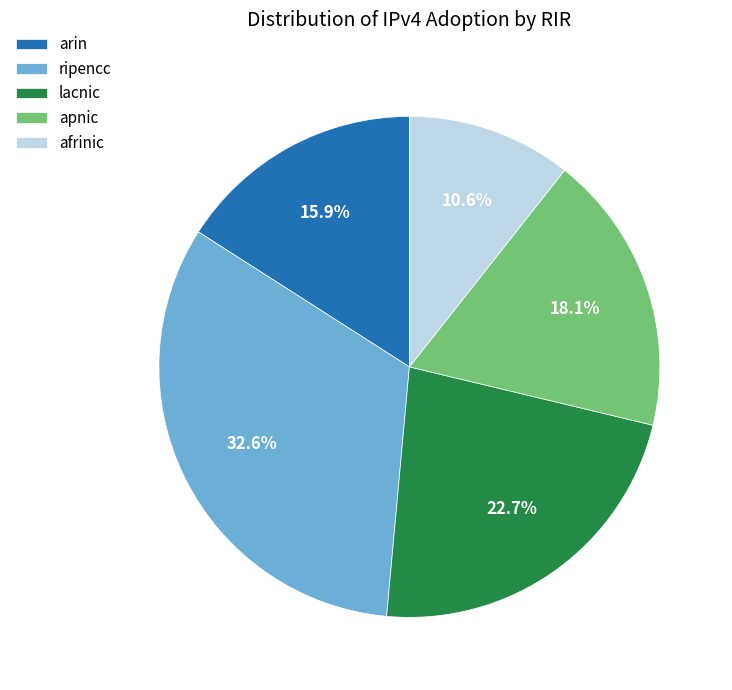

Between afrinic and arin, which is larger?

arin